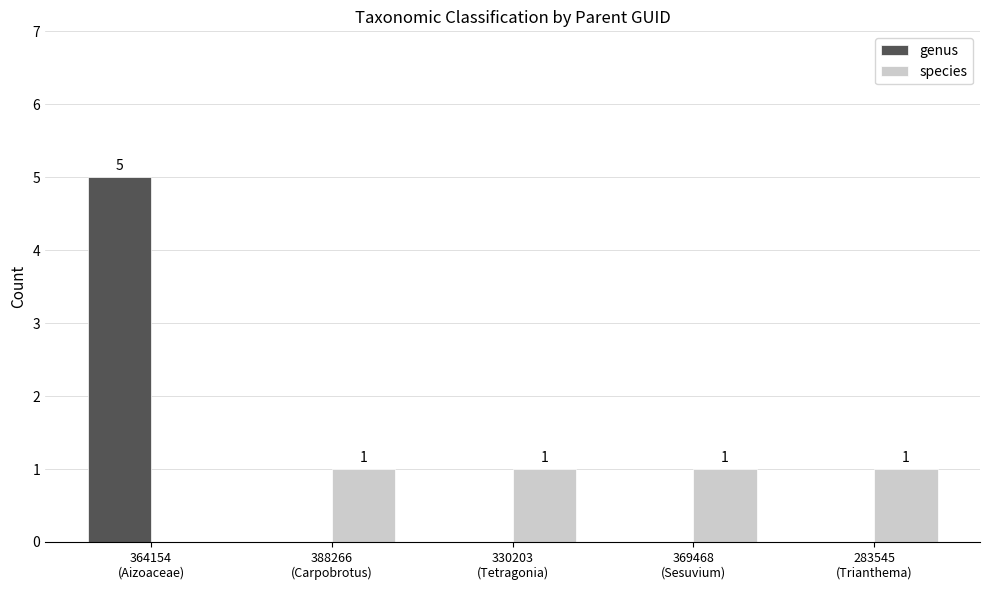

What is the highest value of the genus series?

5